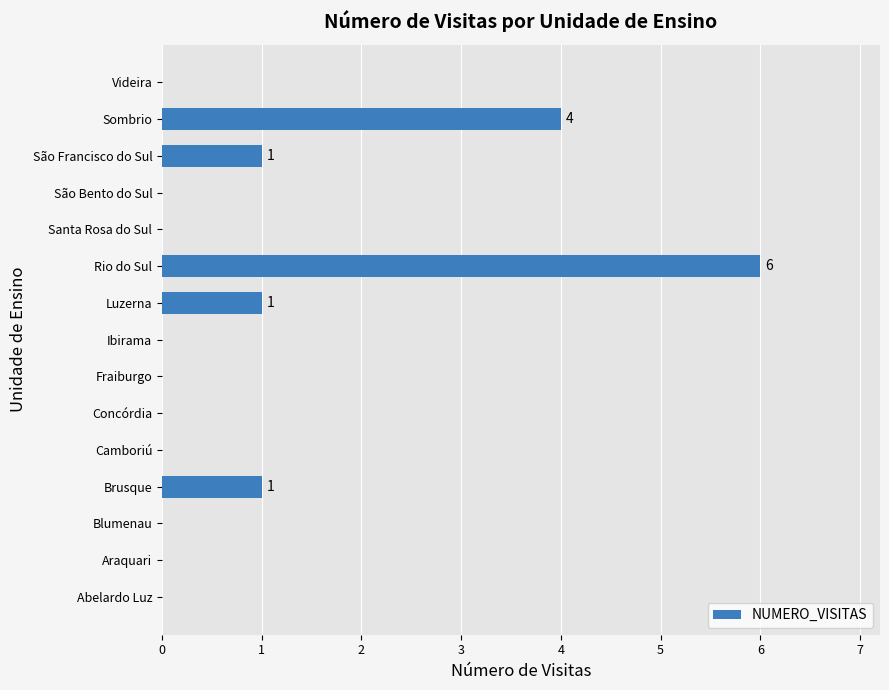

The value at Luzerna is 0. True or false?

False